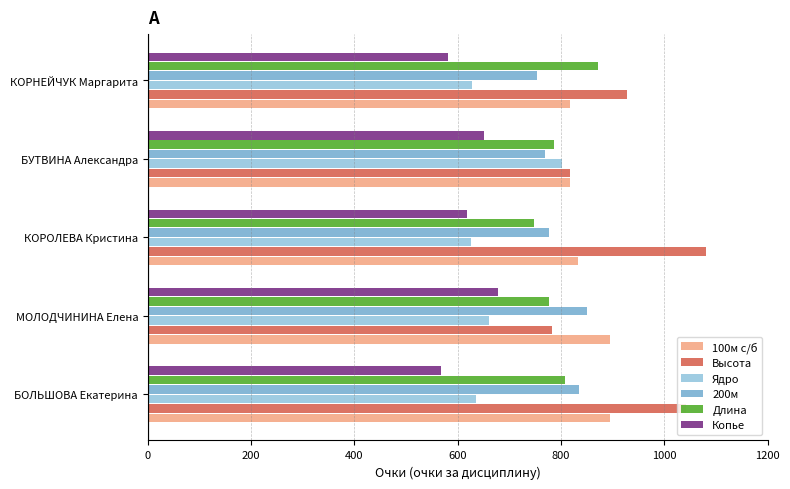

What is the spread (max minus min) of values at КОРОЛЕВА Кристина?

462